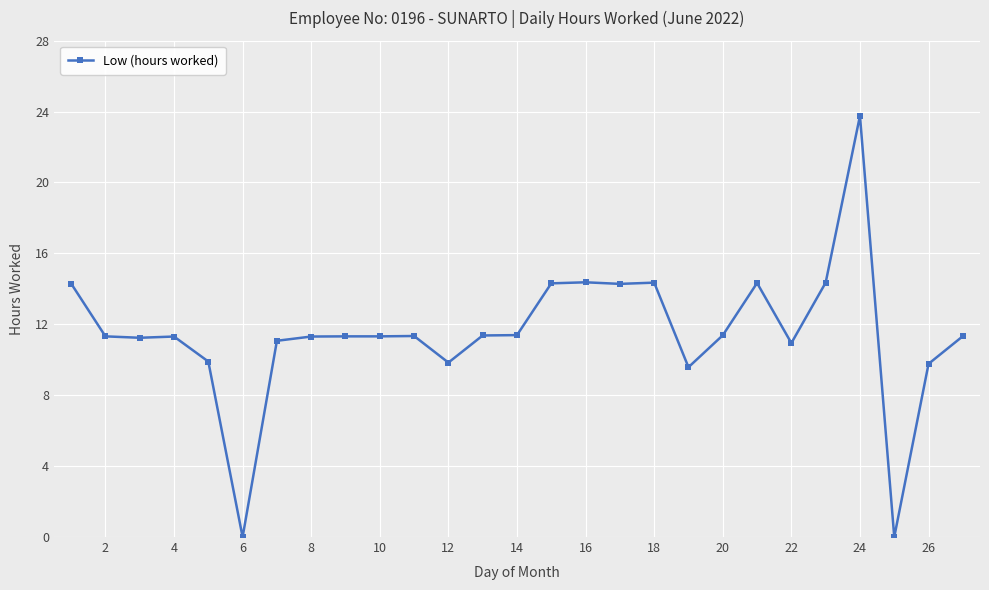

What is the difference between the maximum and second lowest values?

23.8